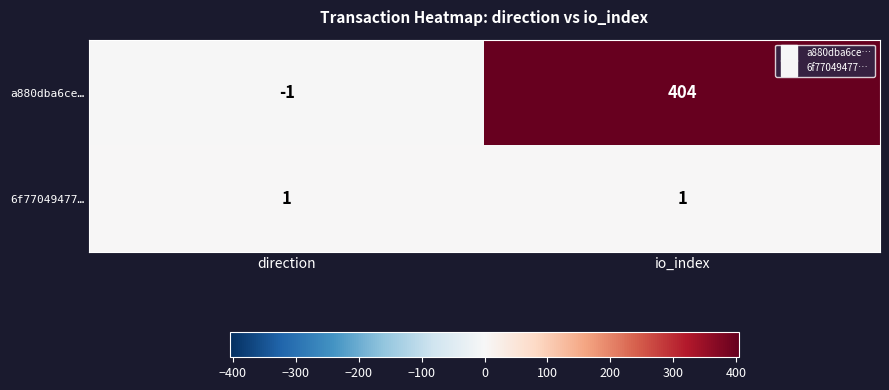

How many series are shown in this chart?

2